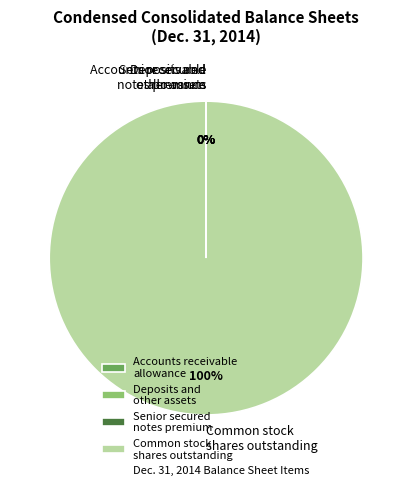

What percentage is the Common stock shares outstanding slice, to the nearest percent?

100%